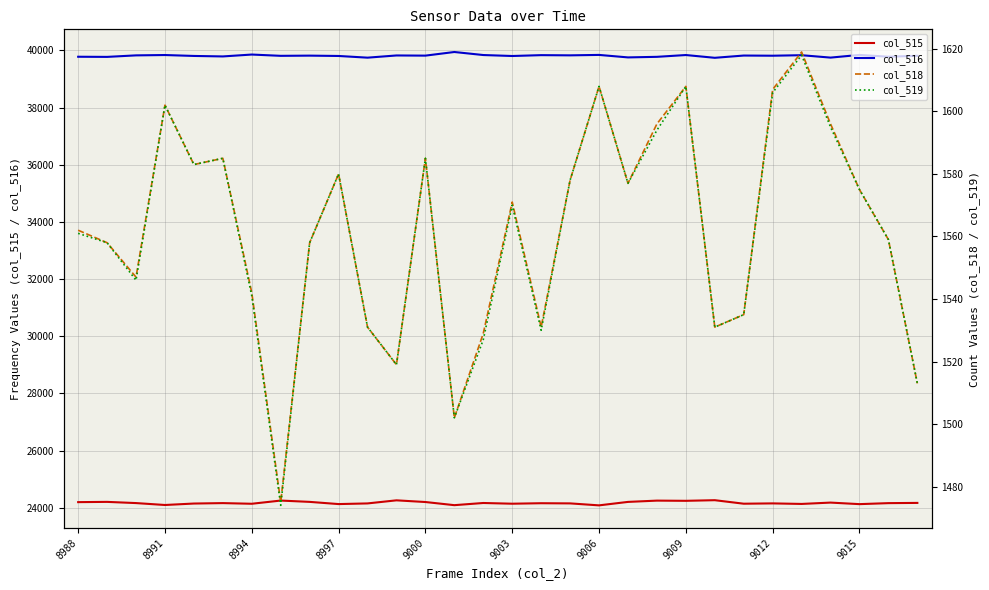

Which series has the widest spread of values?

col_516